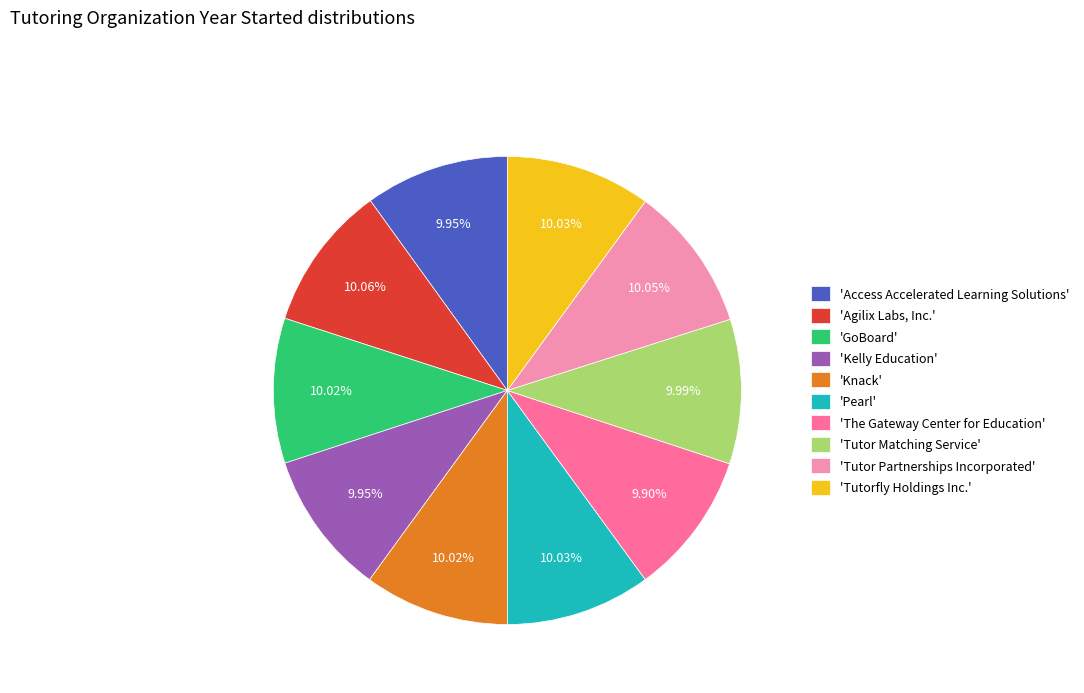

What is the ratio of the value at 'Tutor Partnerships Incorporated' to the value at 'Kelly Education'?

1.0